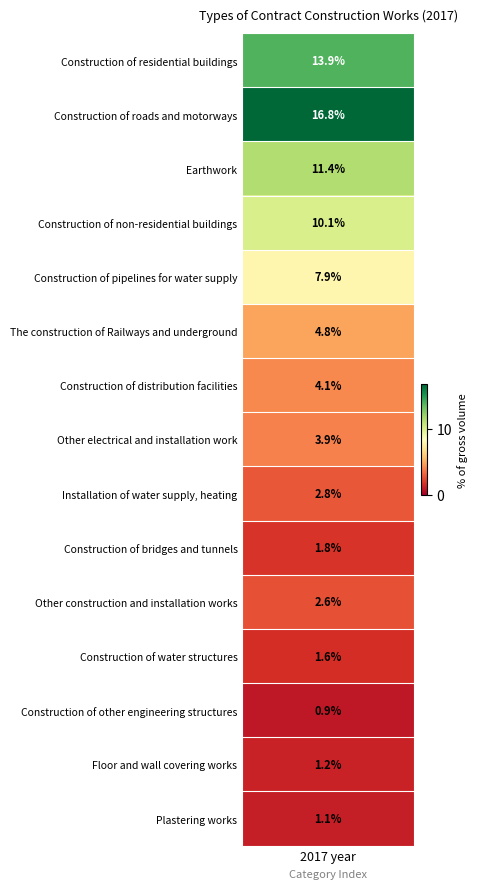

At which label is the value closest to 8?

Construction of pipelines for water supply